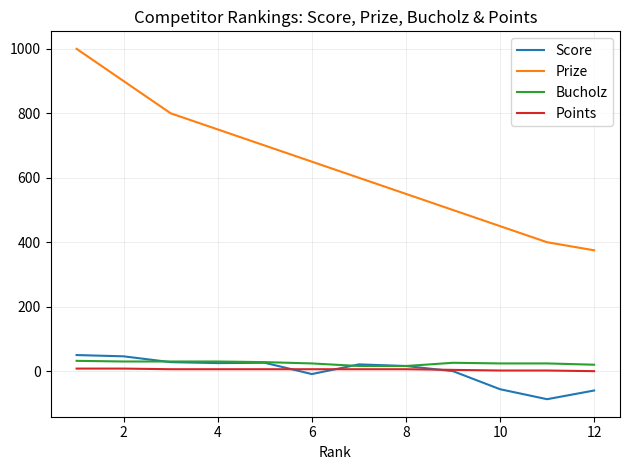

What is the maximum value shown in the chart?

1000